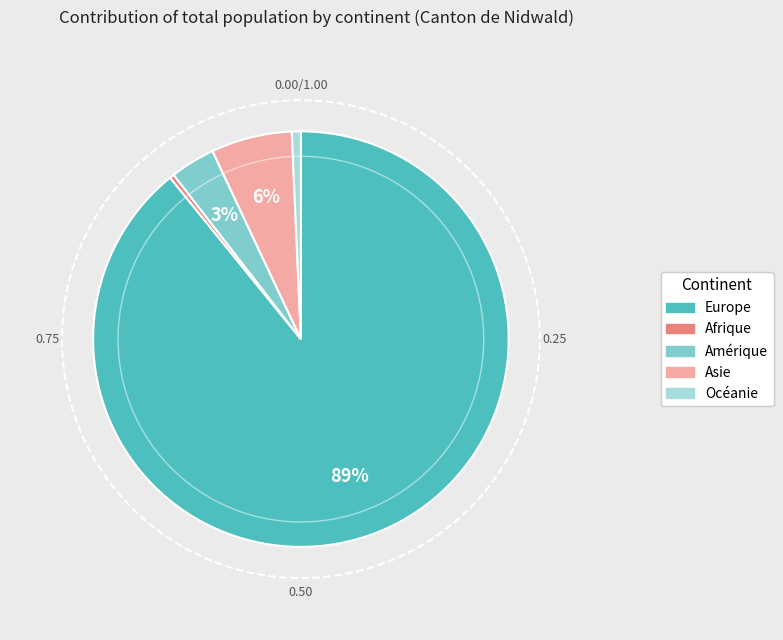

The Océanie slice represents 11% of the pie. True or false?

False